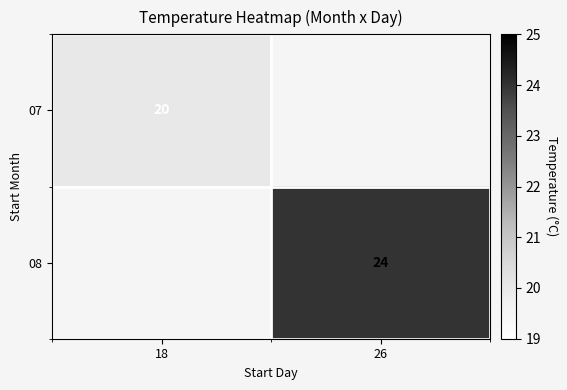

The value of 08 at 26 is 8.1. True or false?

False